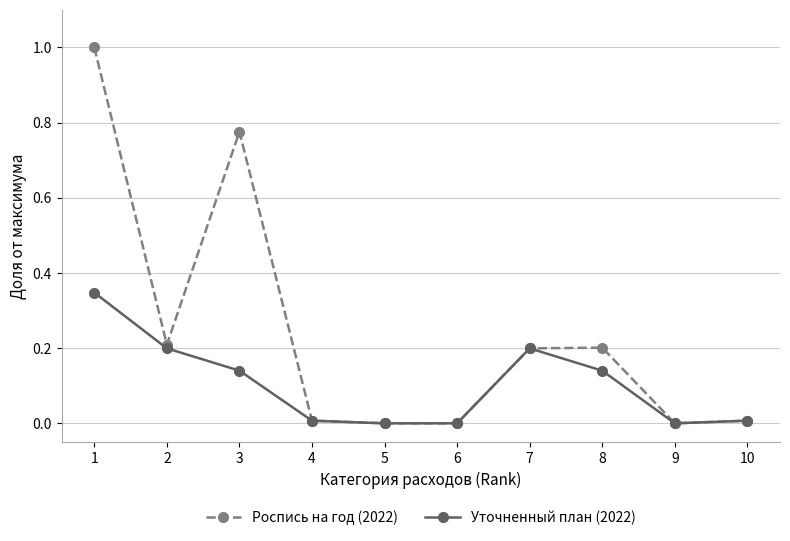

True or false: Уточненный план (2022) has a value of -0.2 at 5.

False